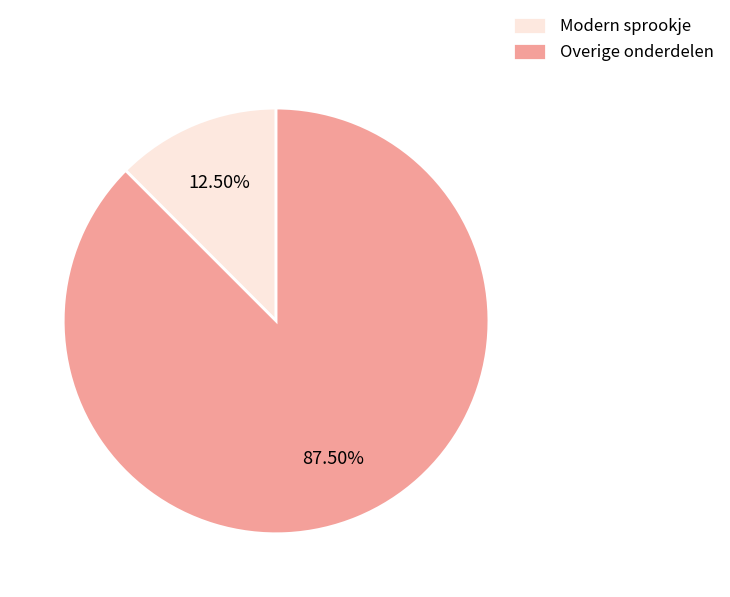

Combined, do Modern sprookje and Overige onderdelen account for over 50%?

Yes